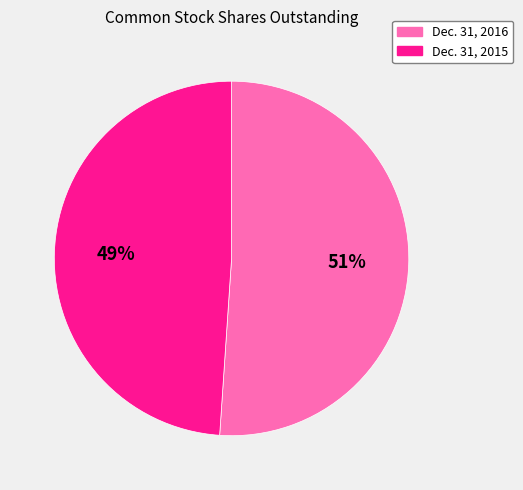

Between Dec. 31, 2015 and Dec. 31, 2016, which is larger?

Dec. 31, 2016